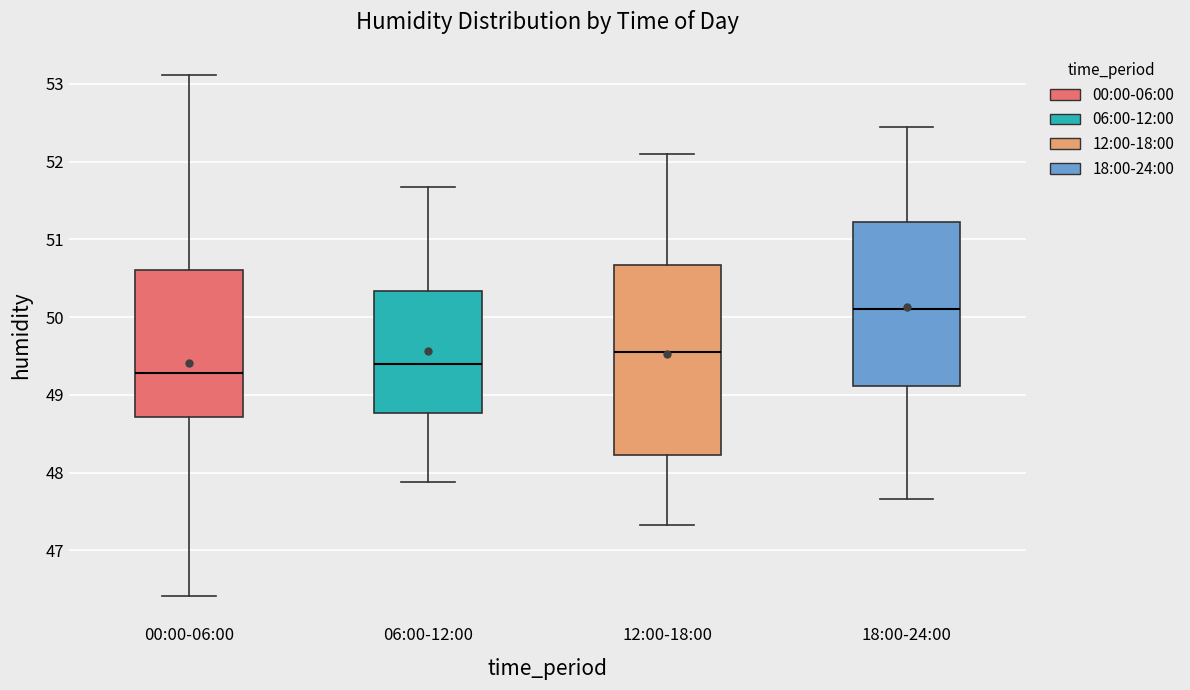

Which box's median line is the highest?

18:00-24:00